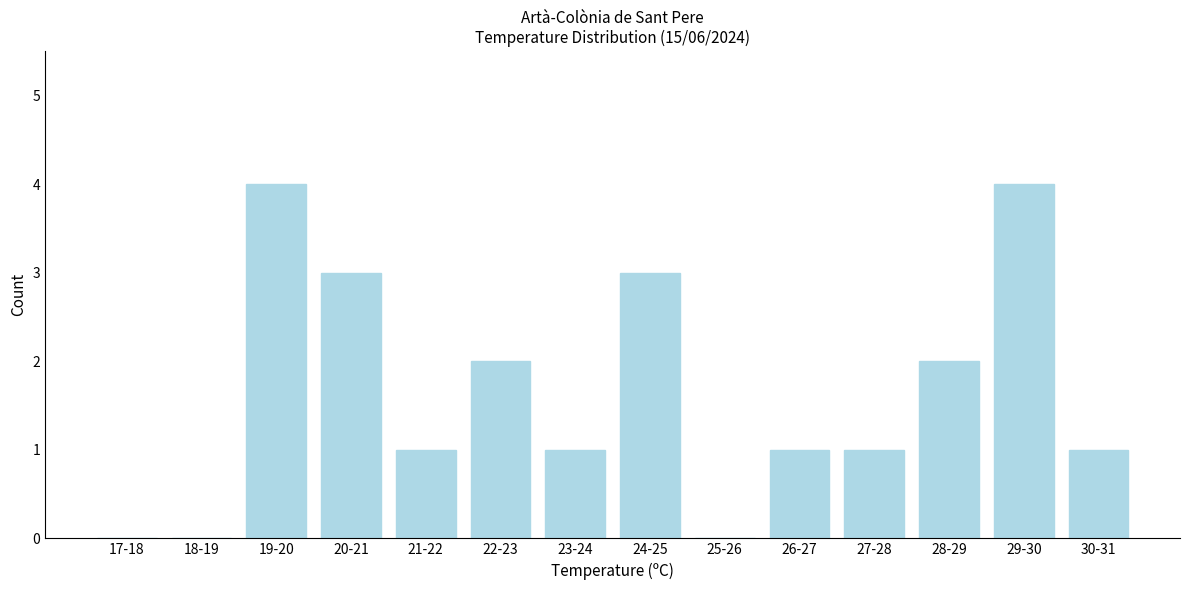

Reading left to right, list all the values displayed in this chart.

17-18=0	18-19=0	19-20=4	20-21=3	21-22=1	22-23=2	23-24=1	24-25=3	25-26=0	26-27=1	27-28=1	28-29=2	29-30=4	30-31=1